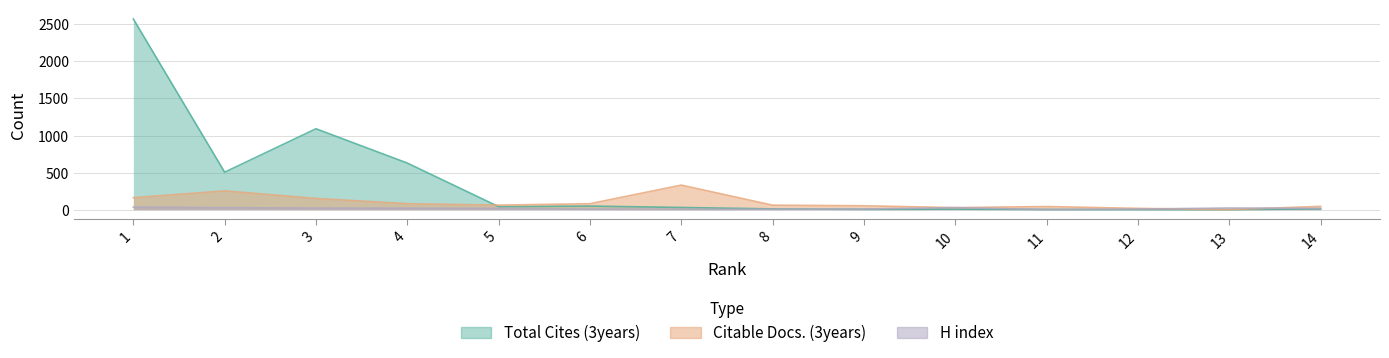

What is the spread (max minus min) of values at 14?

33